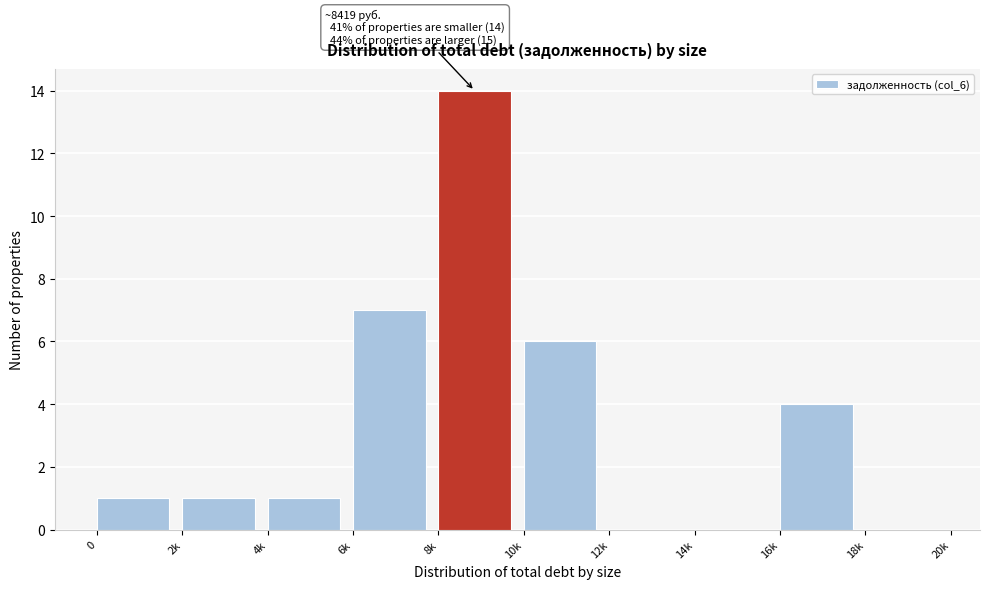

Reading left to right, what are all the values shown in this chart?

0=1	2k=1	4k=1	6k=7	8k=14	10k=6	12k=0	14k=0	16k=4	18k=0